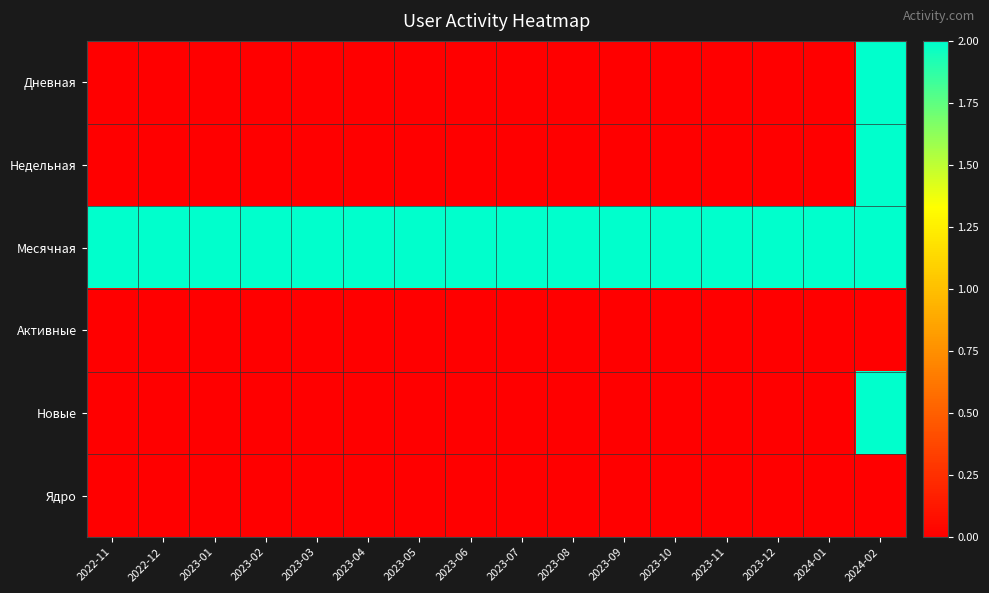

Reading left to right, transcribe all the data shown in this chart.

Дневная: 2022-11=0	2022-12=0	2023-01=0	2023-02=0	2023-03=0	2023-04=0	2023-05=0	2023-06=0	2023-07=0	2023-08=0	2023-09=0	2023-10=0	2023-11=0	2023-12=0	2024-01=0	2024-02=2
Недельная: 2022-11=0	2022-12=0	2023-01=0	2023-02=0	2023-03=0	2023-04=0	2023-05=0	2023-06=0	2023-07=0	2023-08=0	2023-09=0	2023-10=0	2023-11=0	2023-12=0	2024-01=0	2024-02=2
Месячная: 2022-11=2	2022-12=2	2023-01=2	2023-02=2	2023-03=2	2023-04=2	2023-05=2	2023-06=2	2023-07=2	2023-08=2	2023-09=2	2023-10=2	2023-11=2	2023-12=2	2024-01=2	2024-02=2
Активные: 2022-11=0	2022-12=0	2023-01=0	2023-02=0	2023-03=0	2023-04=0	2023-05=0	2023-06=0	2023-07=0	2023-08=0	2023-09=0	2023-10=0	2023-11=0	2023-12=0	2024-01=0	2024-02=0
Новые: 2022-11=0	2022-12=0	2023-01=0	2023-02=0	2023-03=0	2023-04=0	2023-05=0	2023-06=0	2023-07=0	2023-08=0	2023-09=0	2023-10=0	2023-11=0	2023-12=0	2024-01=0	2024-02=2
Ядро: 2022-11=0	2022-12=0	2023-01=0	2023-02=0	2023-03=0	2023-04=0	2023-05=0	2023-06=0	2023-07=0	2023-08=0	2023-09=0	2023-10=0	2023-11=0	2023-12=0	2024-01=0	2024-02=0